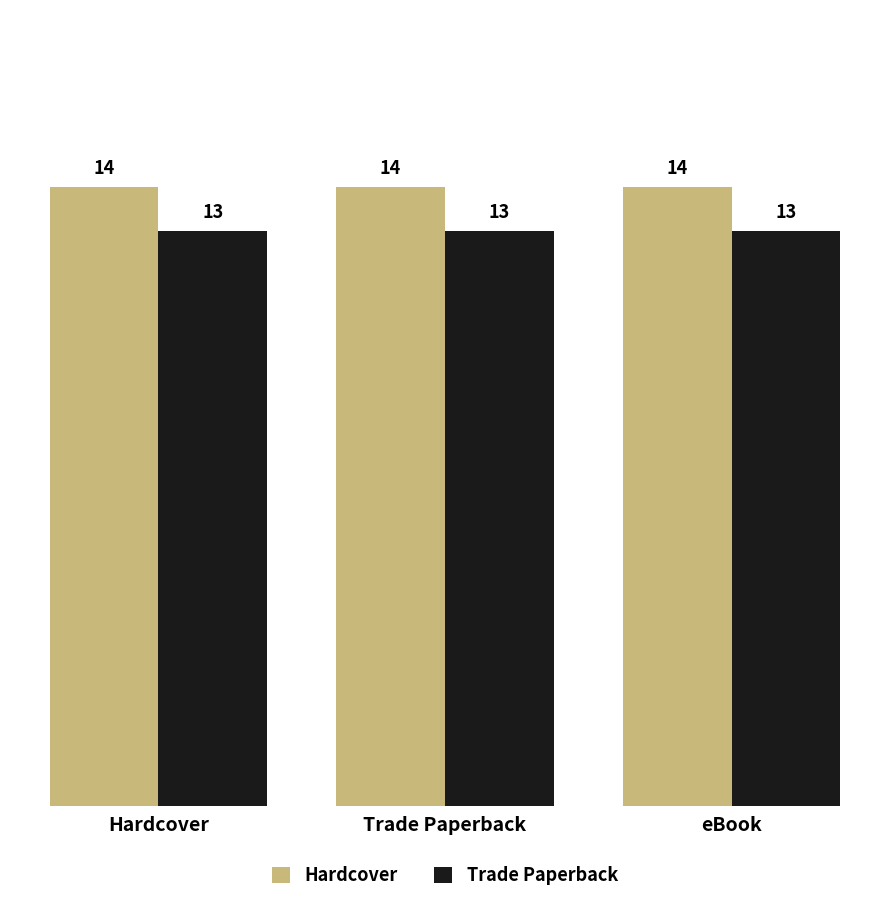

The value of Trade Paperback at Trade Paperback is 13. True or false?

True